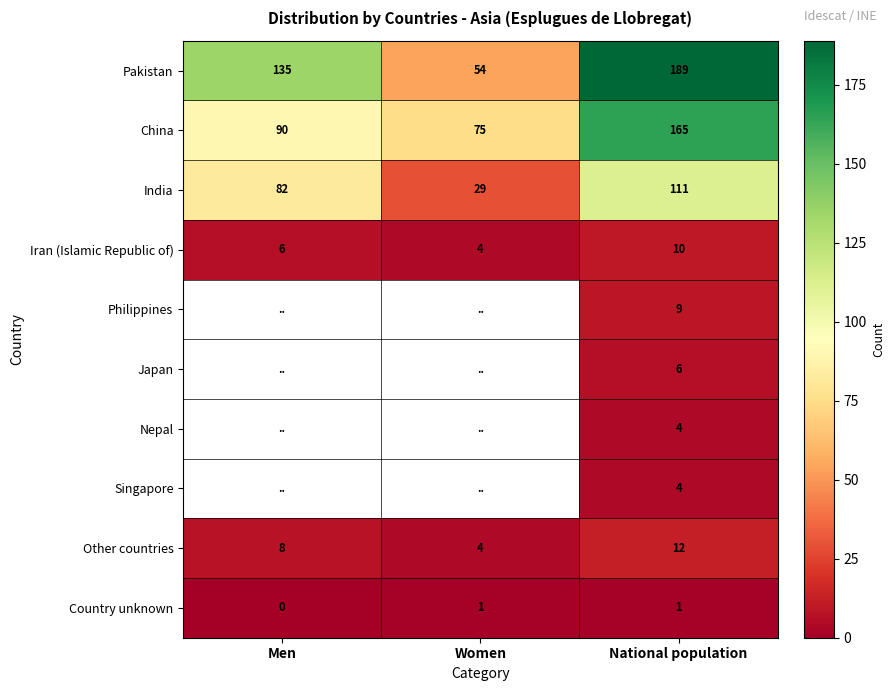

List the labels in order of Pakistan value, largest first.

National population, Men, Women